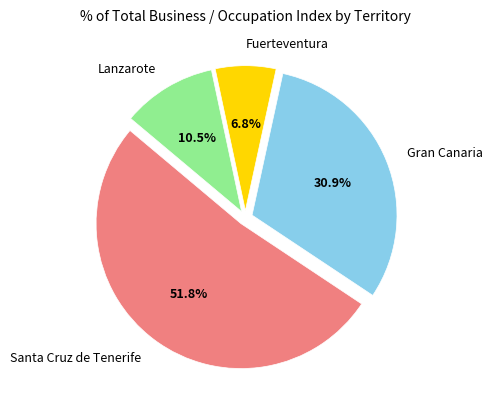

How much of the chart is everything except Santa Cruz de Tenerife?

48.2%